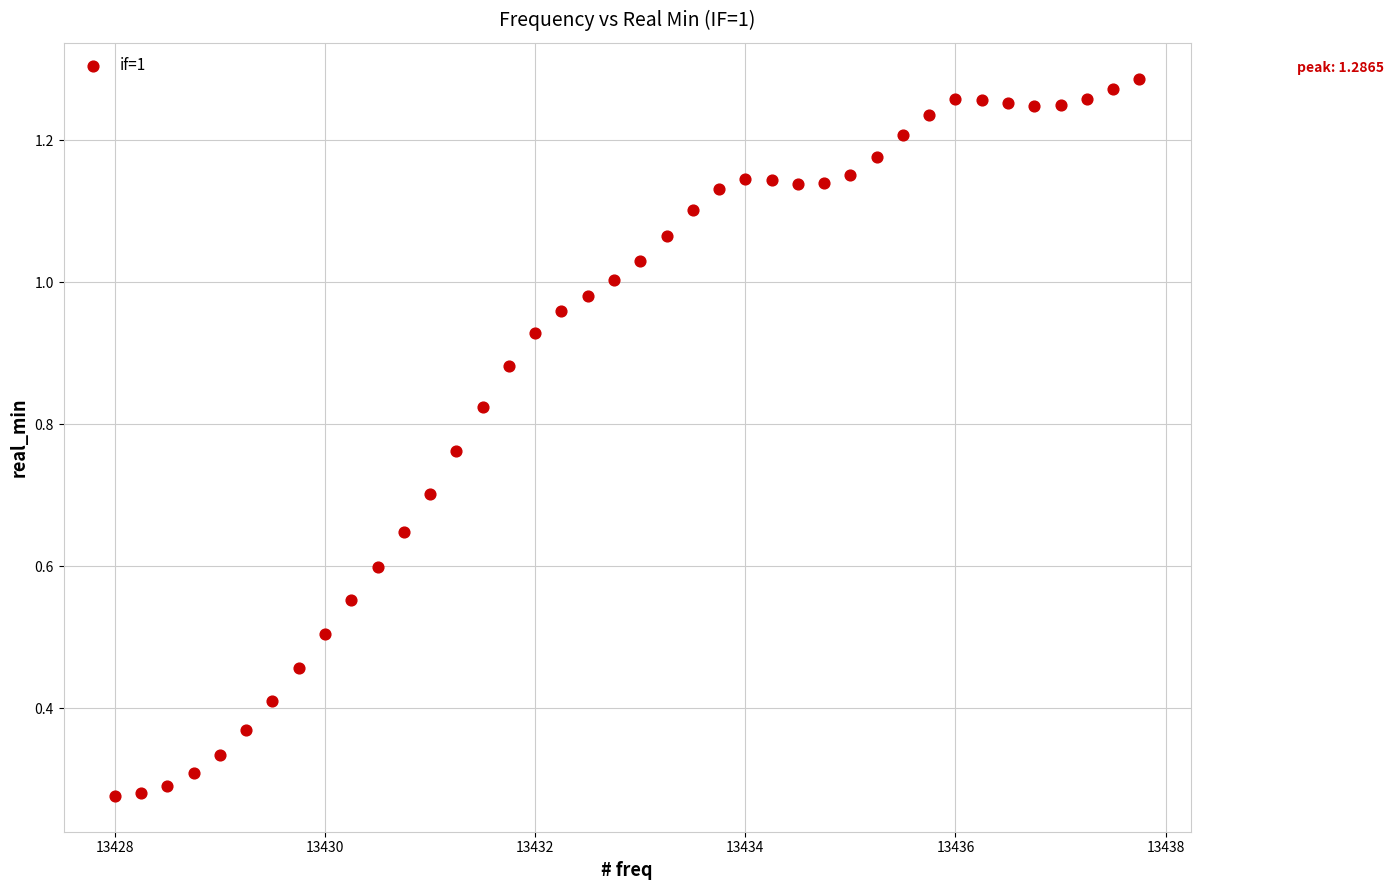

What is the range of X values (max minus min)?

9.8